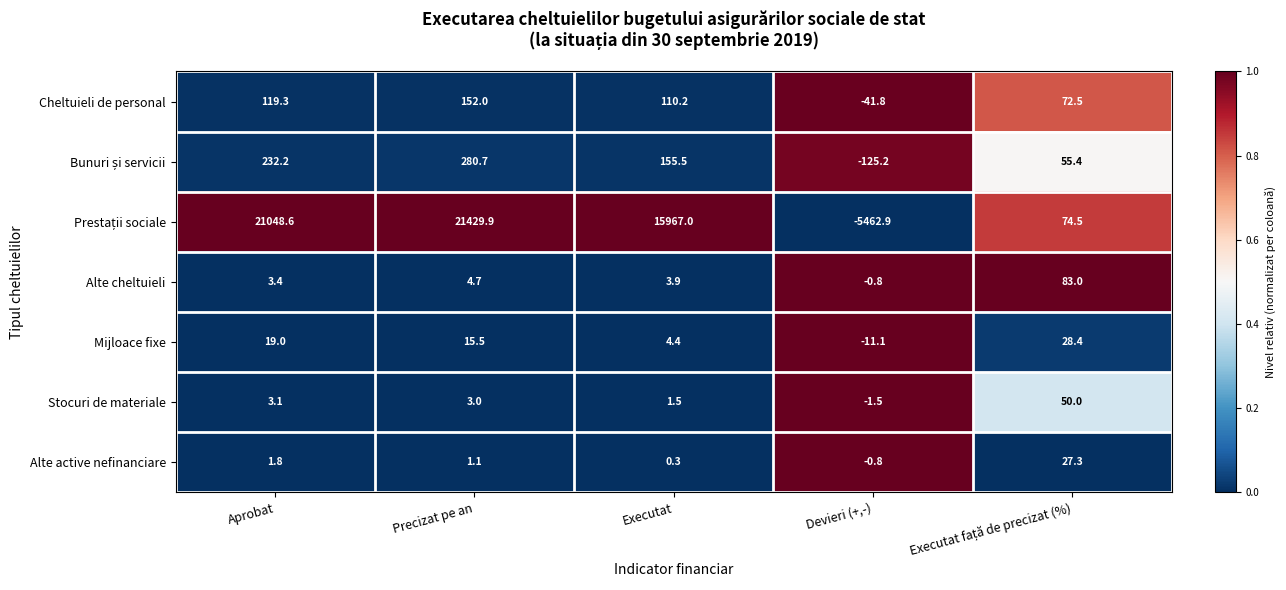

At how many categories does at least one series exceed 0?

4